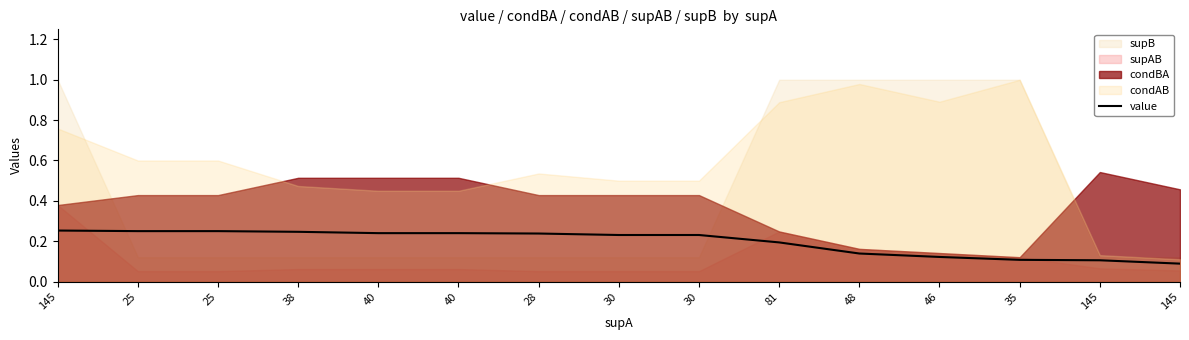

Reading left to right, extract all data points from this chart.

0.3	0.2	0.2	0.2	0.2	0.2	0.2	0.2	0.2	0.2	0.1	0.1	0.1	0.1	0.1